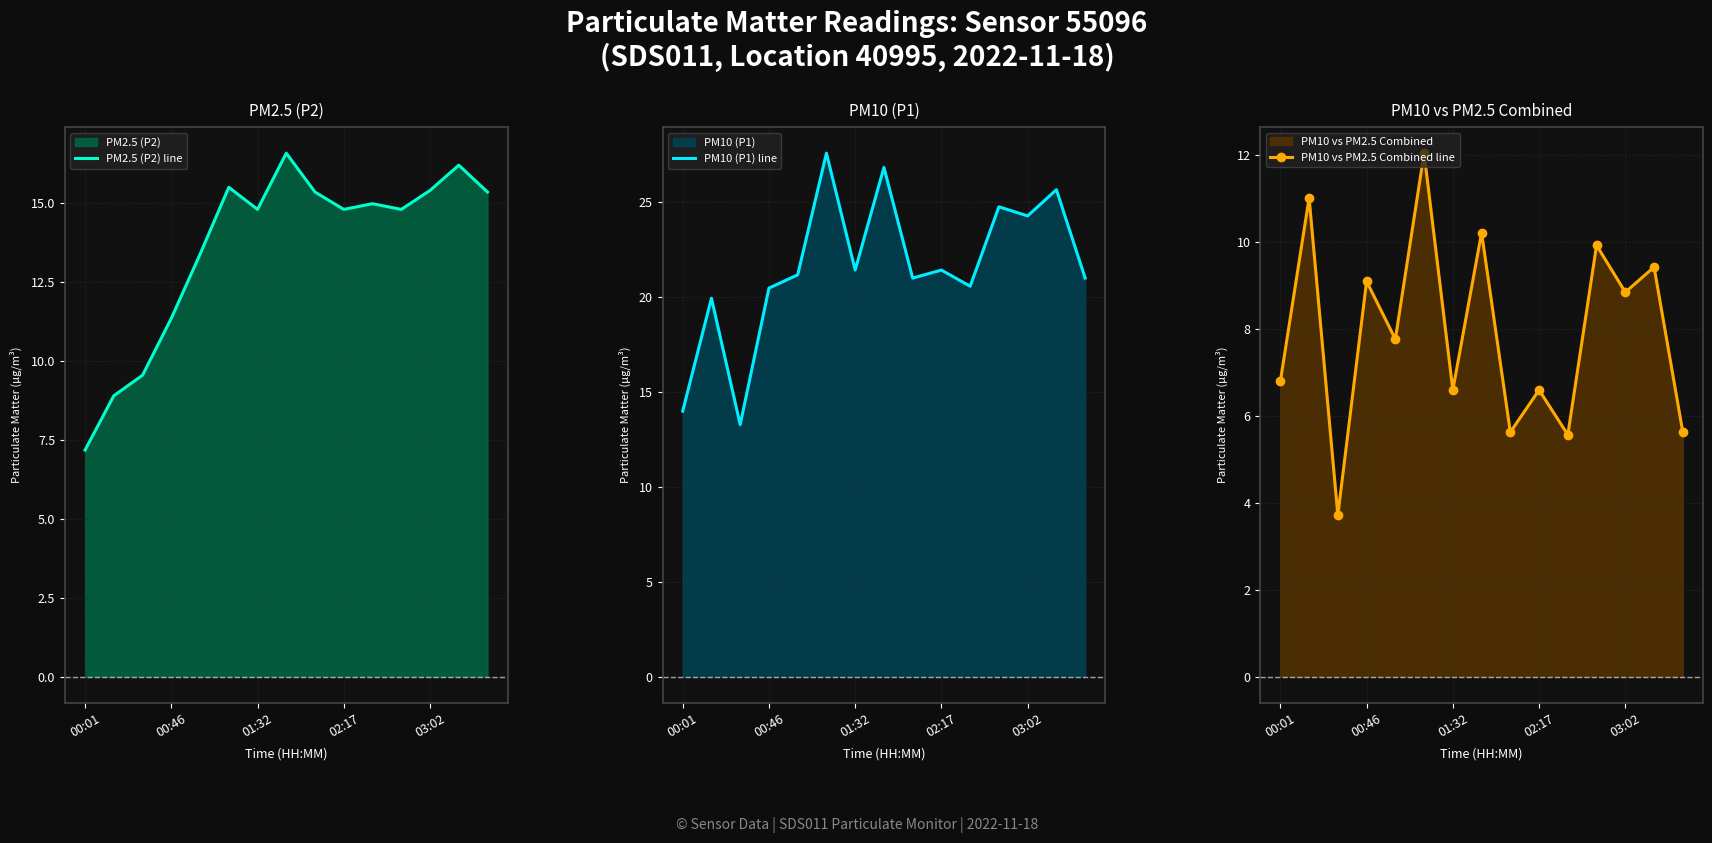

What are all the series names shown in the legend?

PM2.5 (P2) line, PM10 (P1) line, PM10 vs PM2.5 Combined line